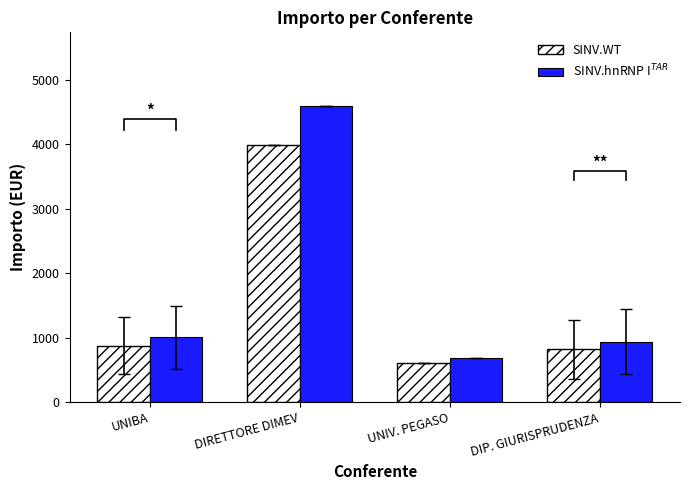

The value of SINV.WT at DIP. GIURISPRUDENZA is 816.7. True or false?

True